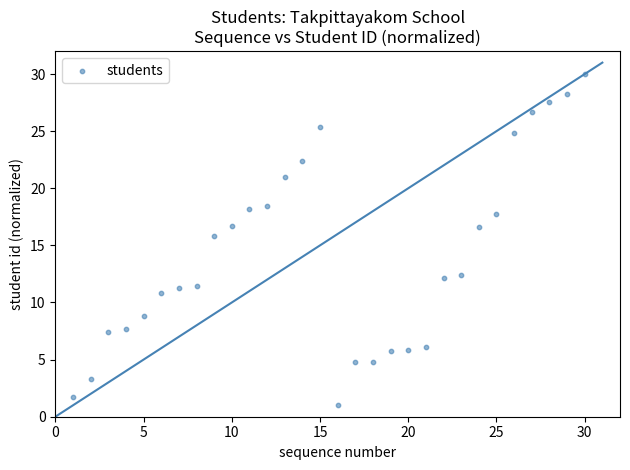

What Y value in the scatter plot is closest to 15?

15.8